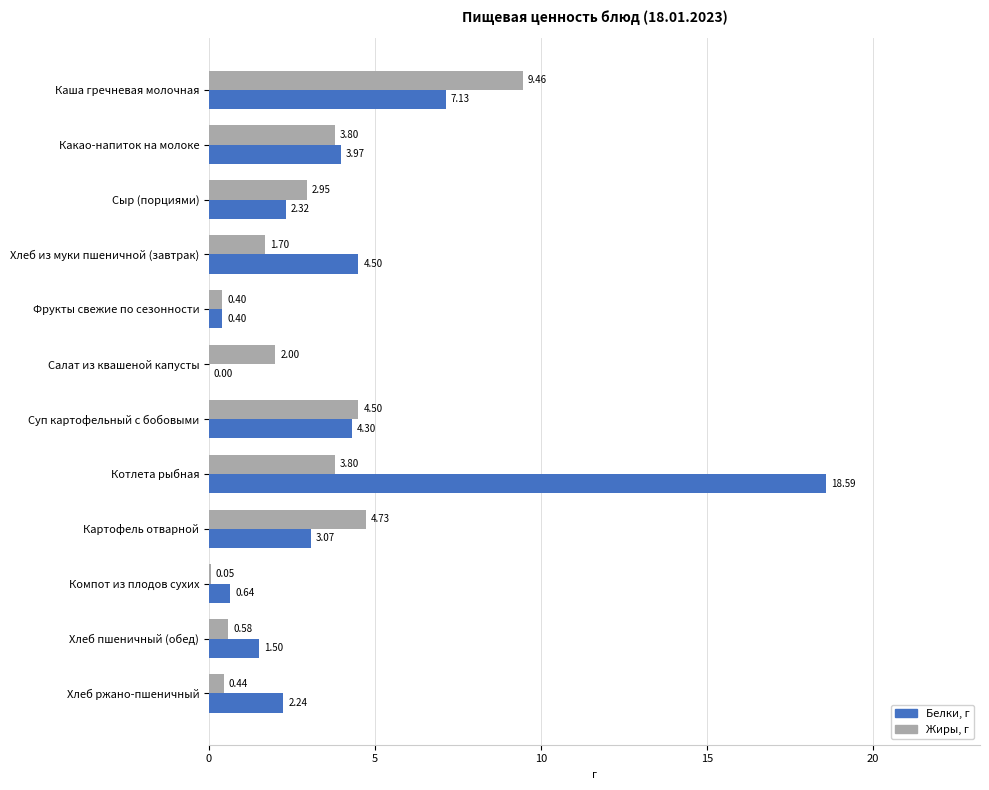

What is the average value of the Белки, г series?

4.1